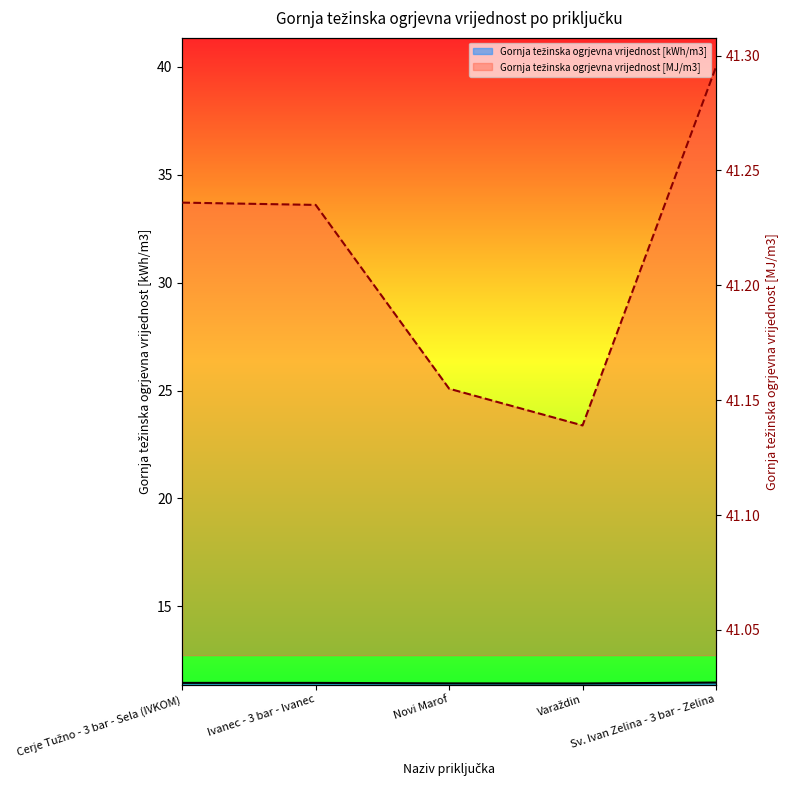

True or false: Gornja težinska ogrjevna vrijednost [kWh/m3] and Gornja težinska ogrjevna vrijednost [MJ/m3] intersect in this chart.

False